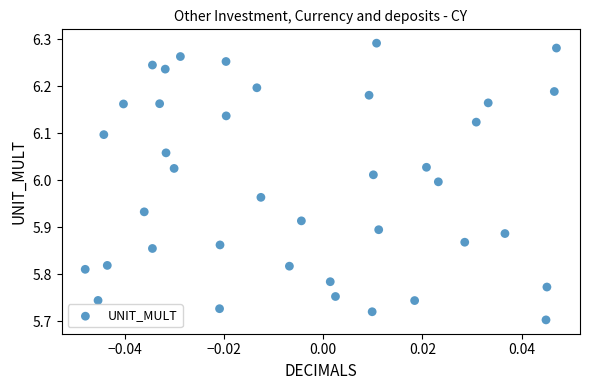

What is the range of Y values (max minus min)?

0.6